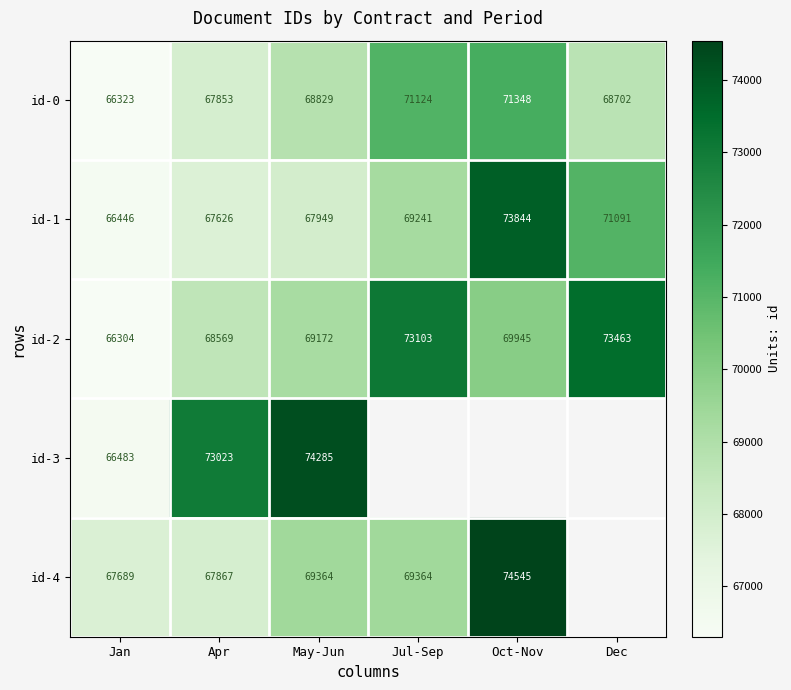

Rank the categories by id-1 value from highest to lowest.

Oct-Nov, Dec, Jul-Sep, May-Jun, Apr, Jan